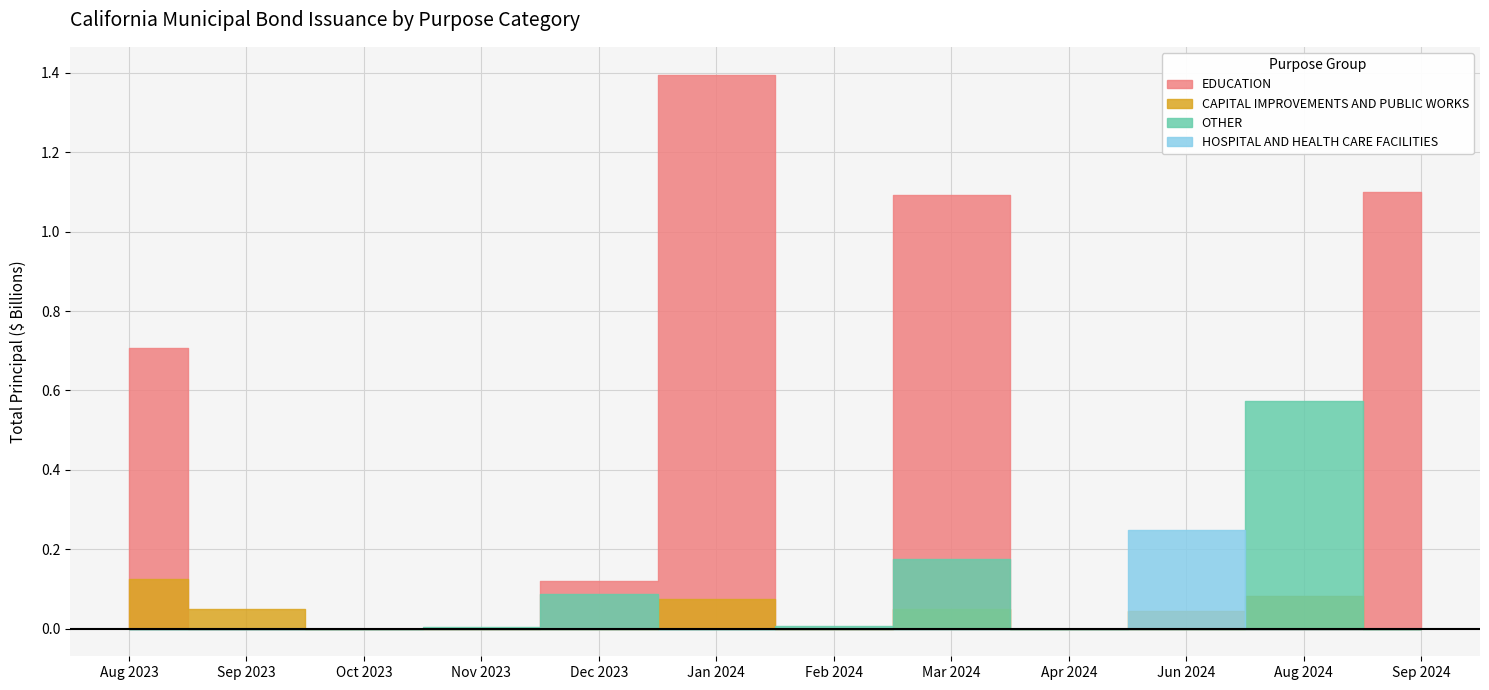

Which series has the largest total across all categories?

EDUCATION